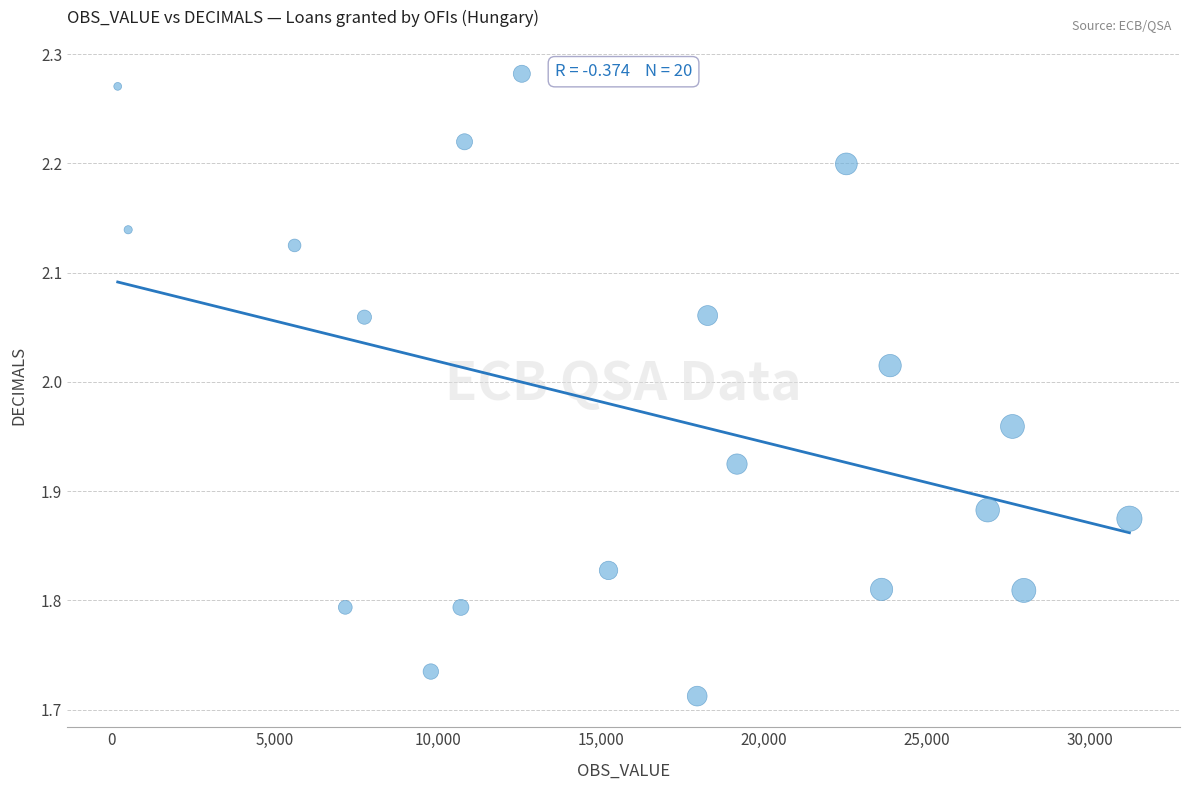

What is the range of X values (max minus min)?

31026.0